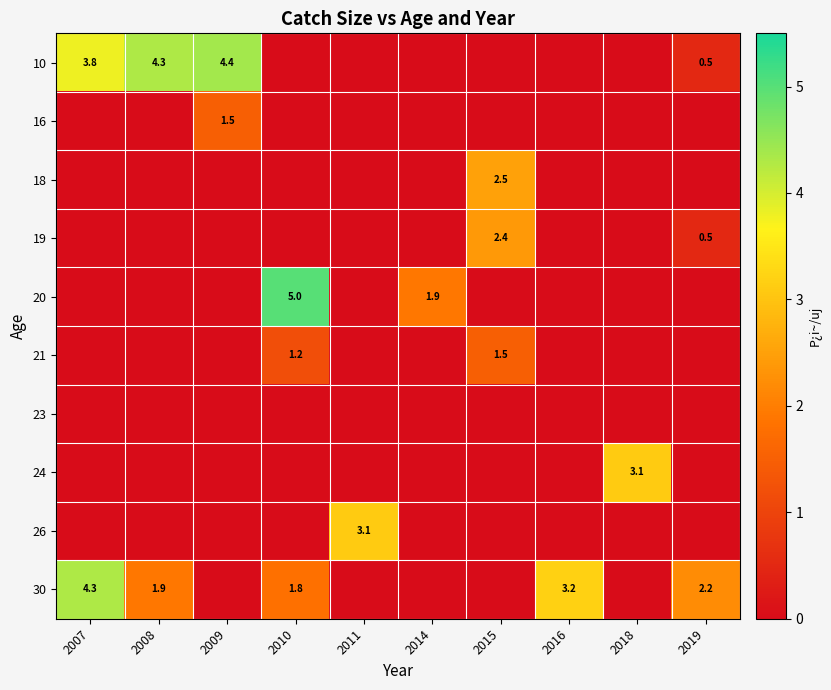

The value of 24 at 2018 is 1.8. True or false?

False